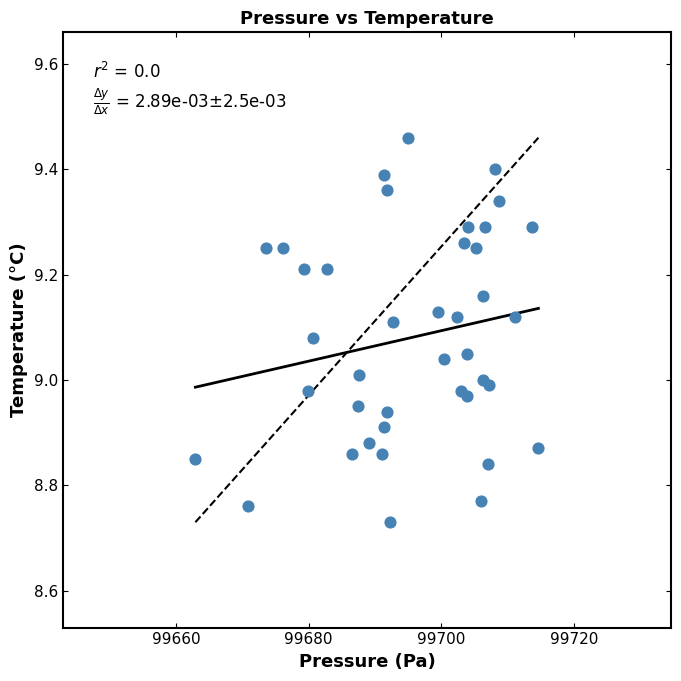

What is the range of Y values (max minus min)?

0.7